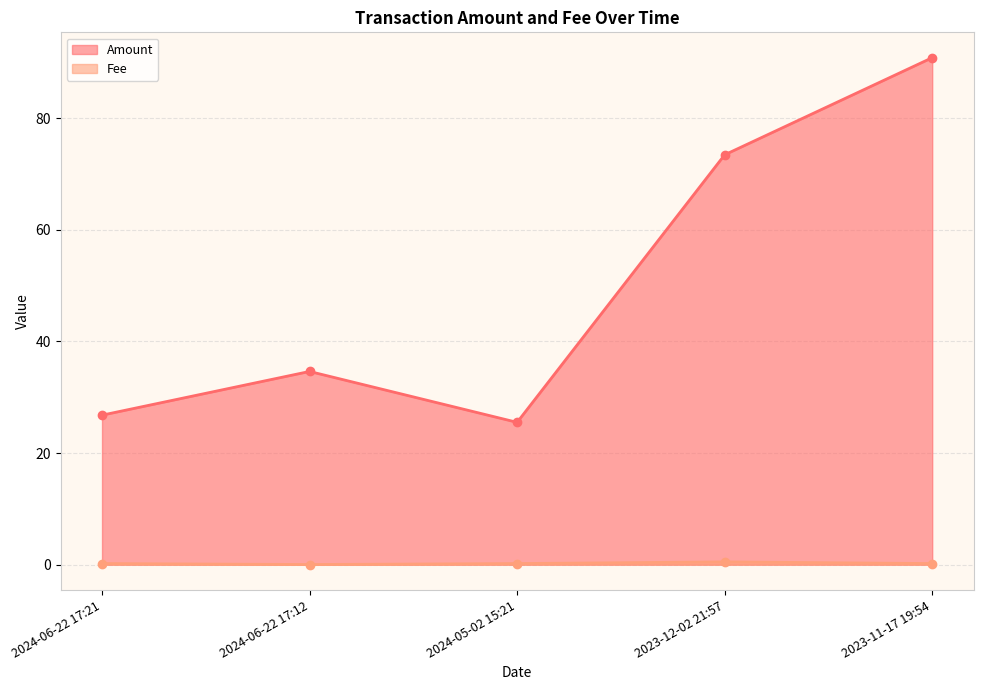

What value does the Amount series have at 2023-11-17 19:54?

90.9